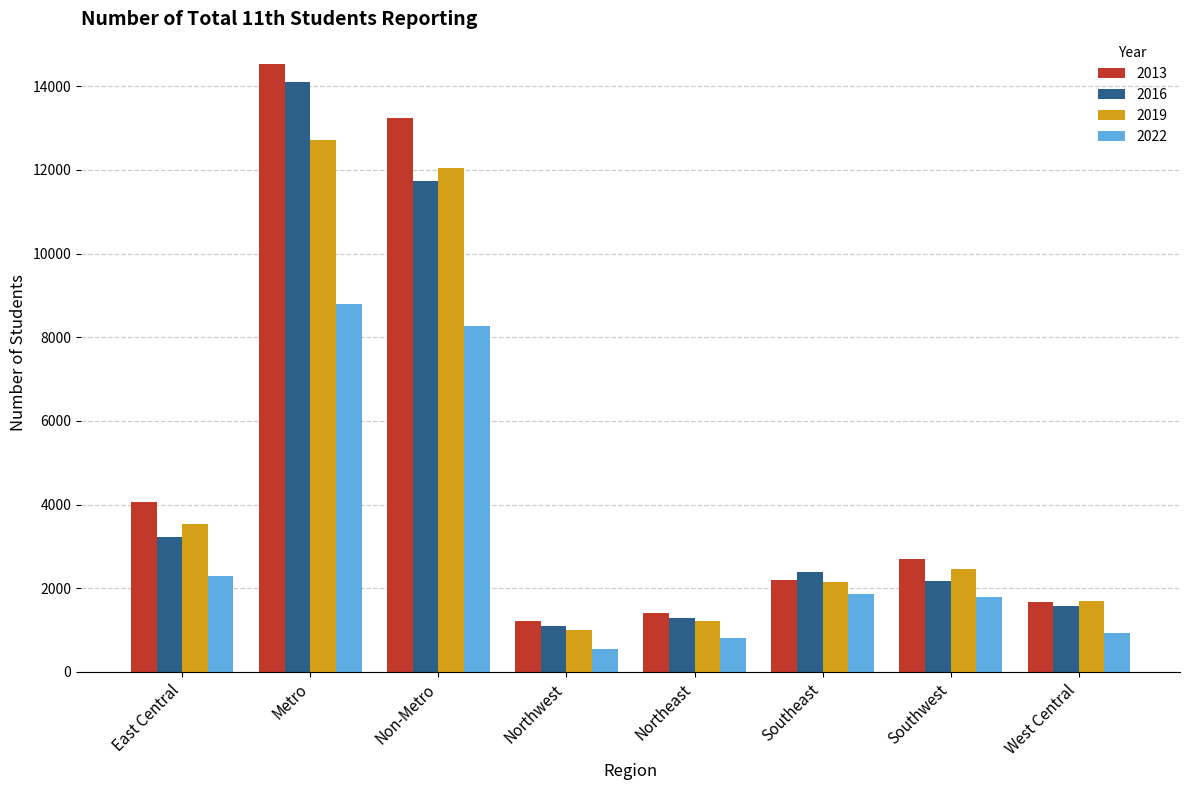

Reading left to right, transcribe all the data shown in this chart.

2013: 4055	14536	13231	1221	1405	2198	2689	1663
2016: 3216	14099	11722	1092	1290	2390	2169	1565
2019: 3543	12720	12045	993	1210	2142	2454	1703
2022: 2305	8785	8272	548	809	1869	1802	939